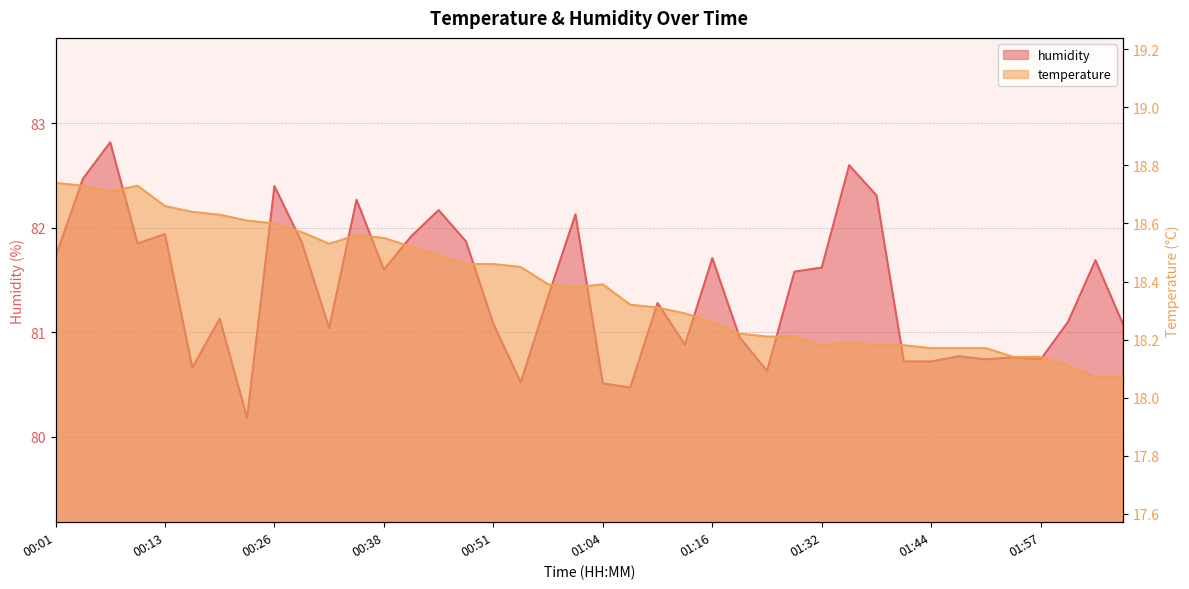

Rank the series at 00:10 from highest to lowest value.

humidity, temperature